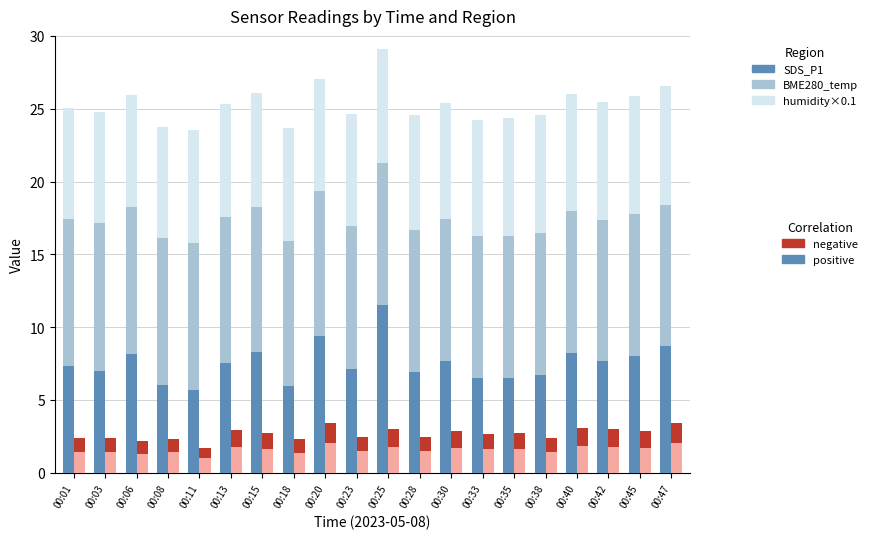

Is it true that BME280_temperature equals 13.7 at 00:08?

False